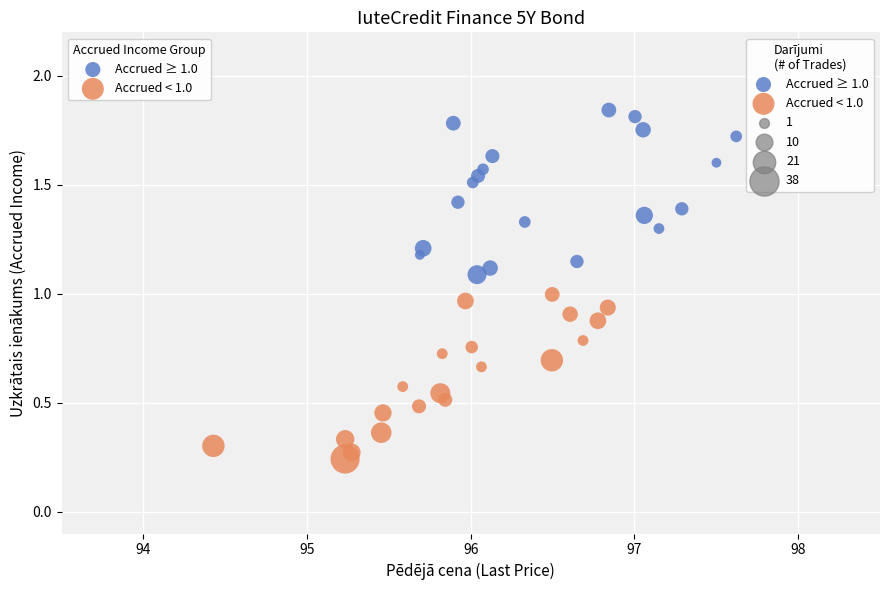

Which series reaches the minimum Y coordinate?

Accrued < 1.0